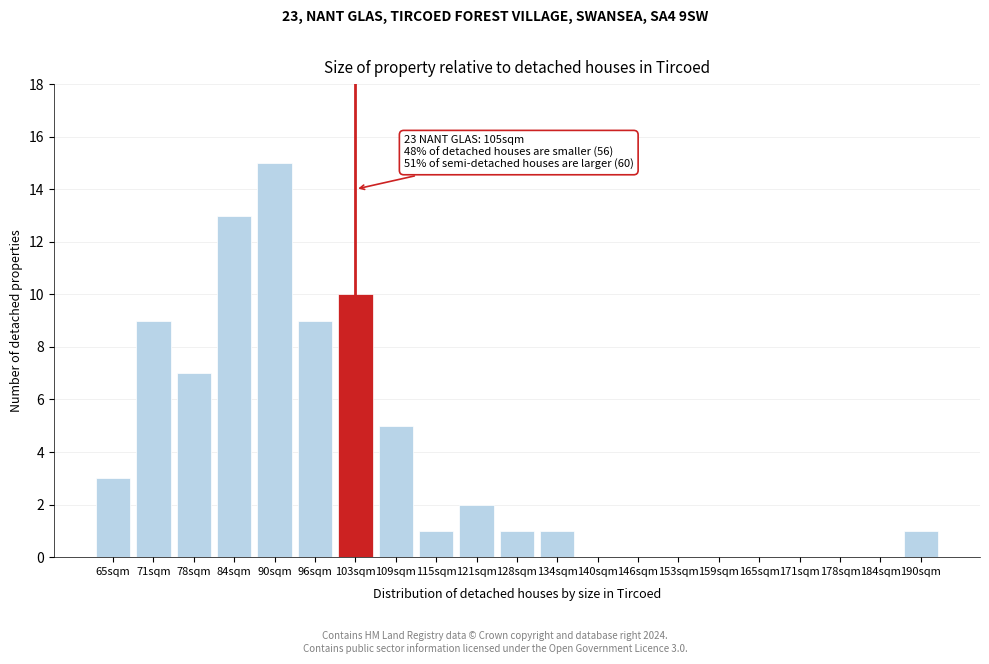

Reading left to right, list all the values displayed in this chart.

65sqm=3	71sqm=9	78sqm=7	84sqm=13	90sqm=15	96sqm=9	103sqm=10	109sqm=5	115sqm=1	121sqm=2	128sqm=1	134sqm=1	140sqm=0	146sqm=0	153sqm=0	159sqm=0	165sqm=0	171sqm=0	178sqm=0	184sqm=0	190sqm=1